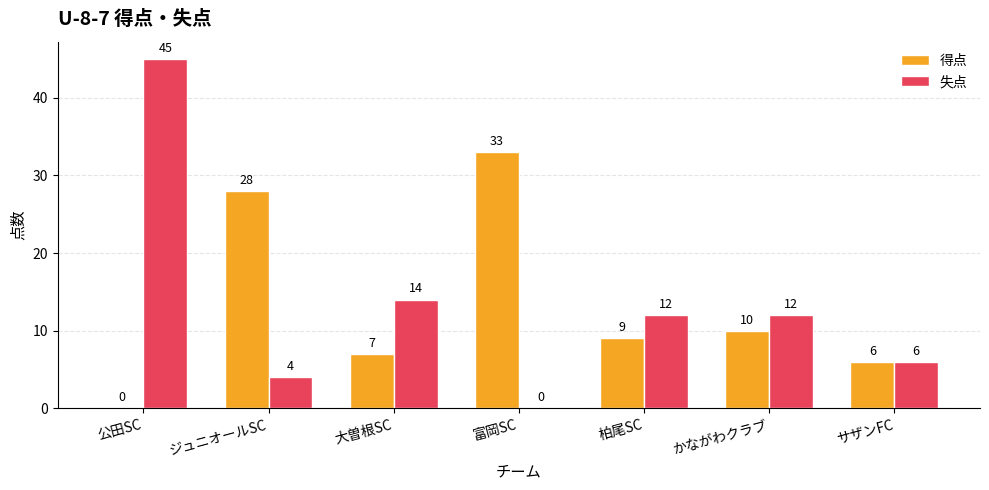

Is the value of 得点 at 公田SC greater than the value of 失点 at ジュニオールSC?

No